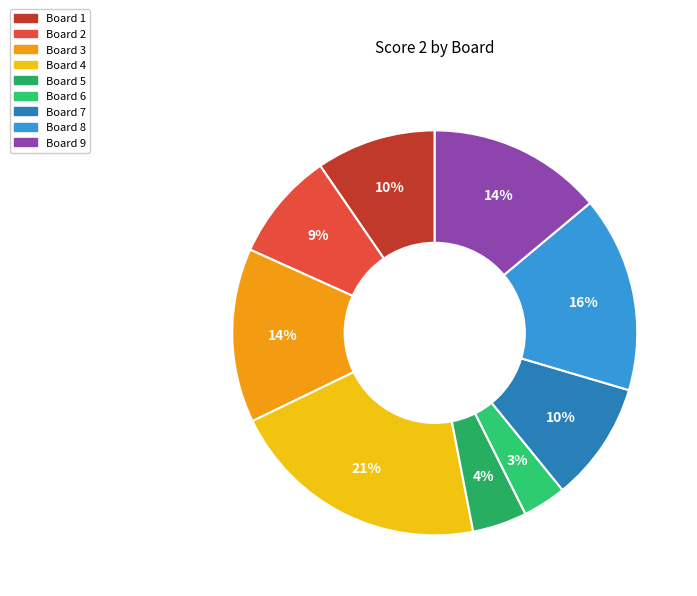

Count the number of slices in the pie.

9